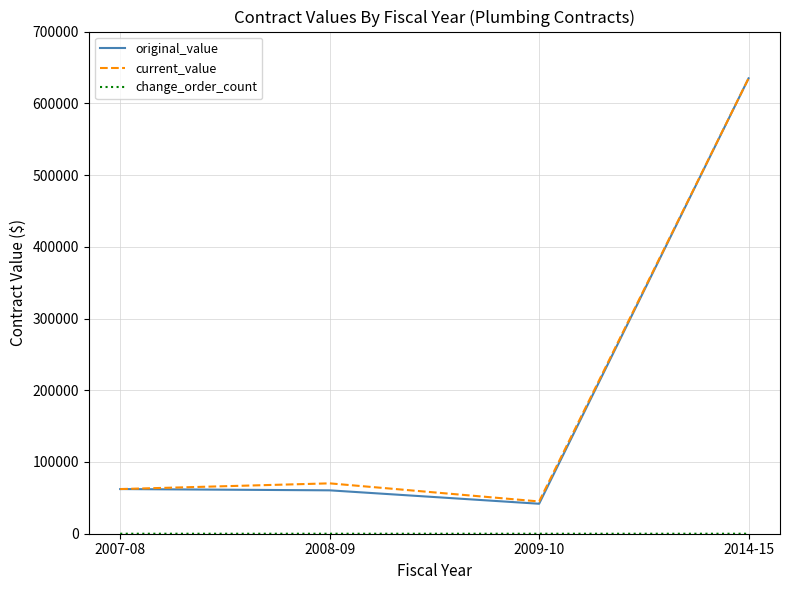

The original_value series shows 883985.1 at 2014-15. True or false?

False